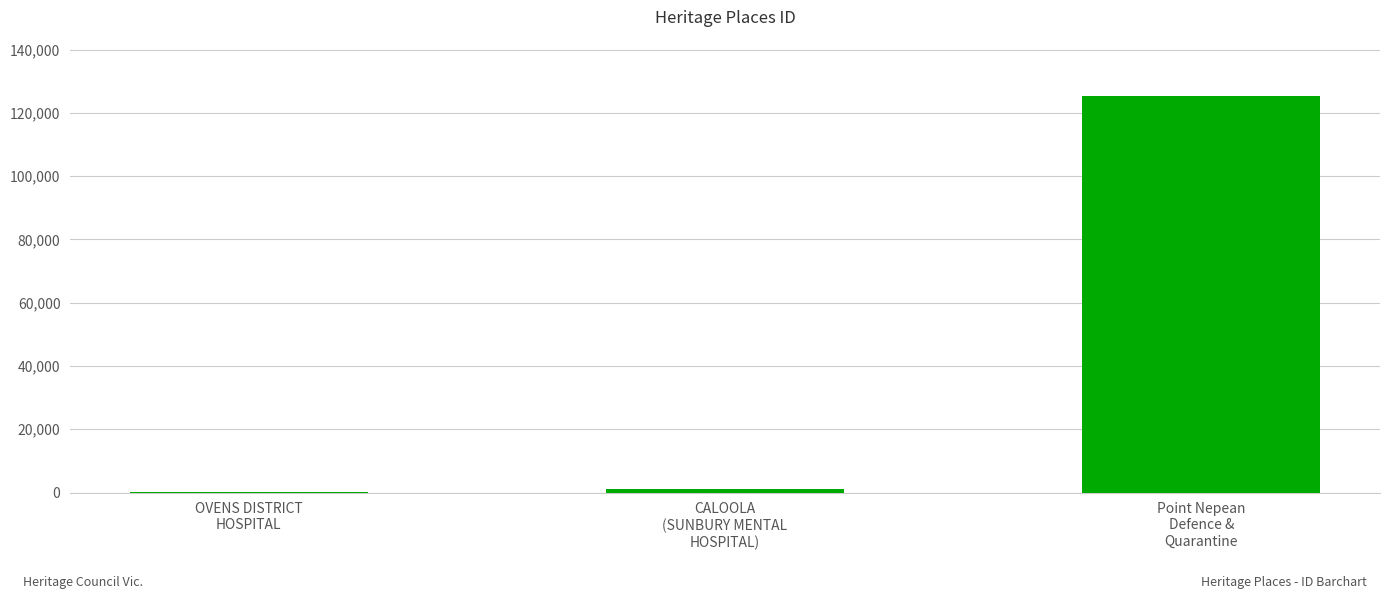

Count the number of categories in the chart.

3